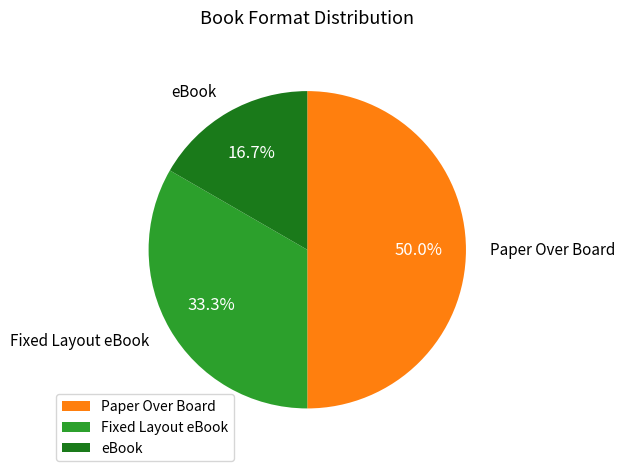

What percentage is the eBook slice, to the nearest percent?

17%